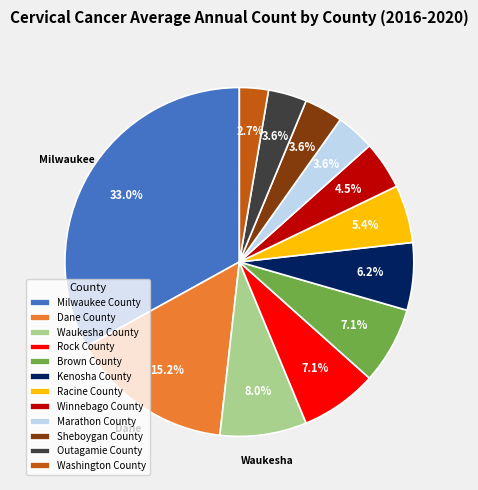

Approximately how many times larger is the value at Winnebago County compared to Waukesha County?

0.6